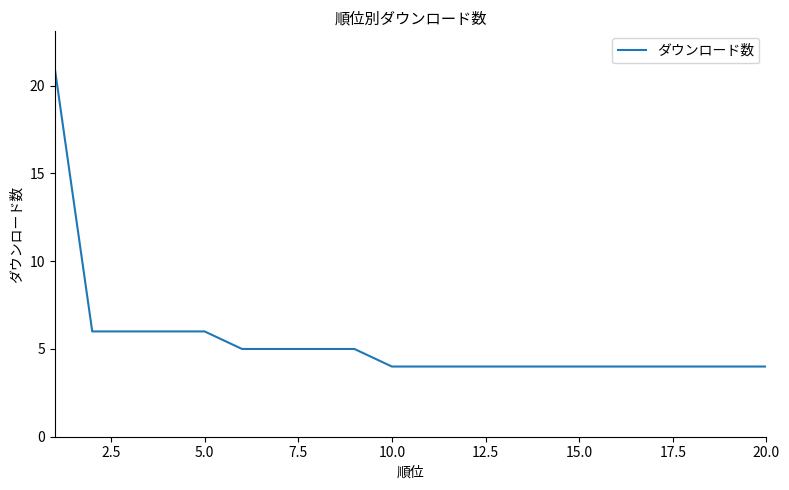

What is the difference between the maximum and minimum values?

17